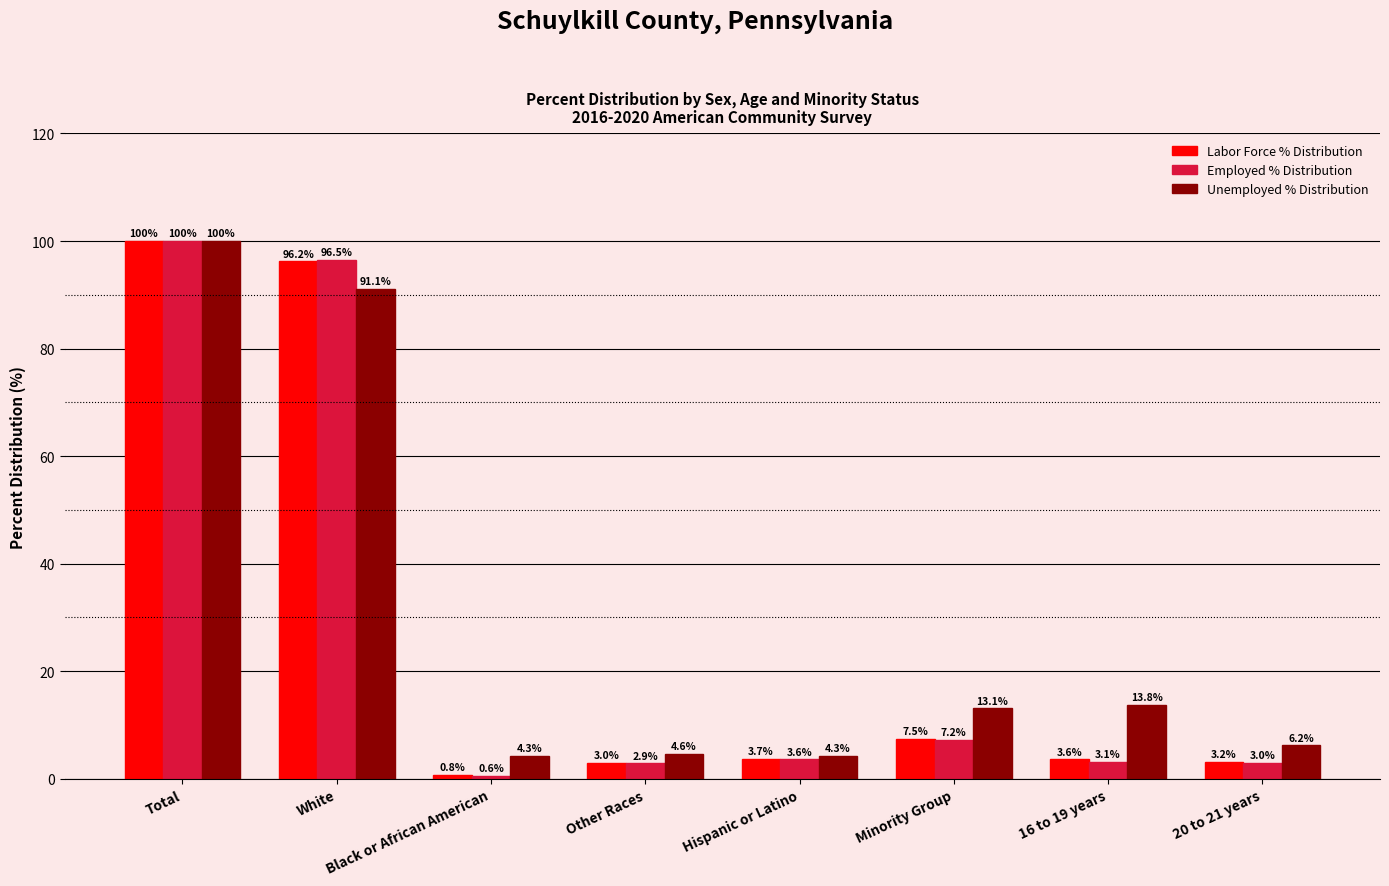

What are all the series names shown in the legend?

Labor Force % Distribution, Employed % Distribution, Unemployed % Distribution